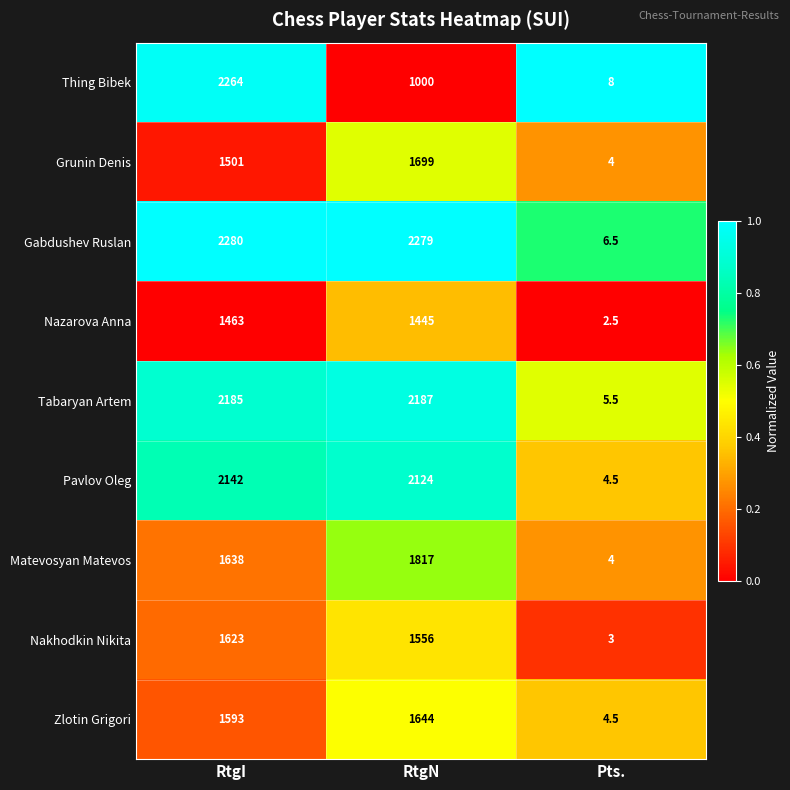

What is the sum of the Thing Bibek values at RtgN and Pts.?

1008.0